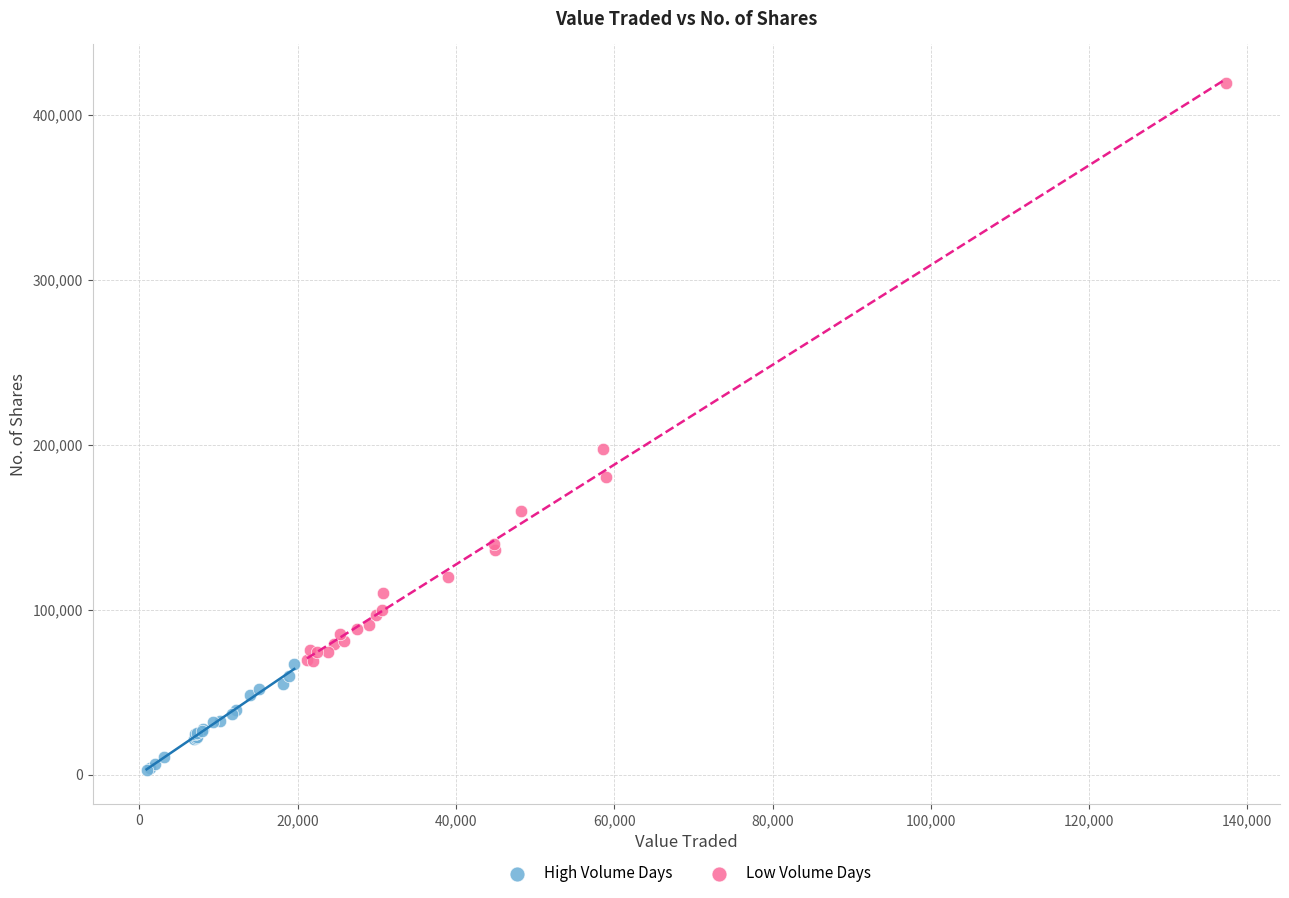

Which series reaches the minimum Y coordinate?

High Volume Days